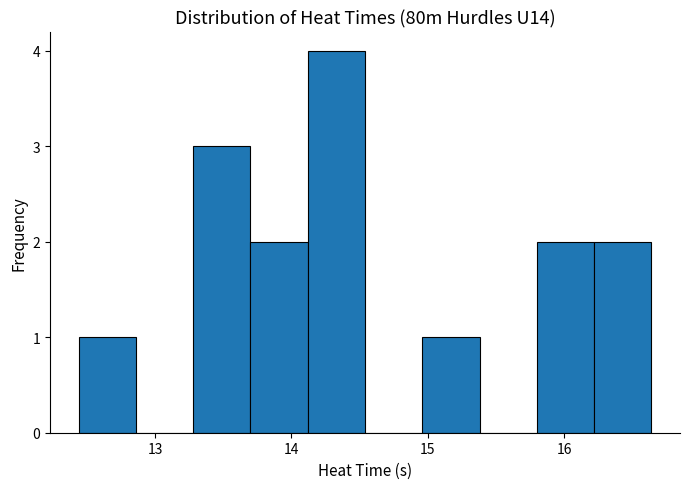

Over which range of the x-axis is the bar tallest?

14.12 to 14.54